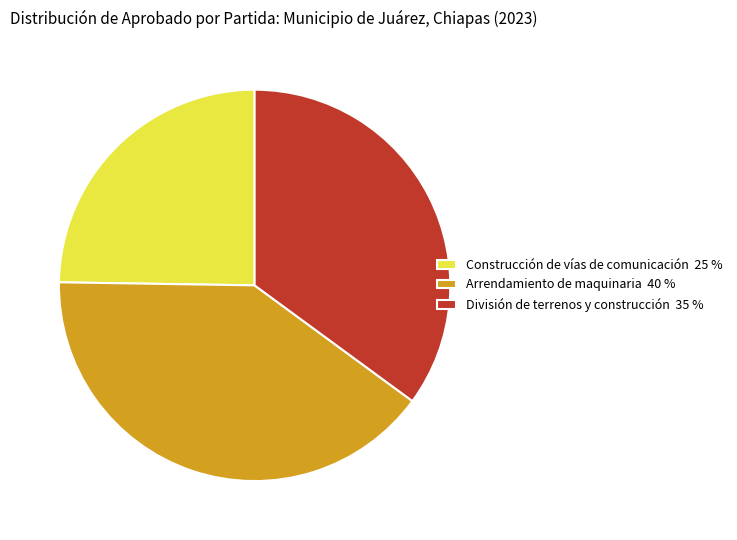

Is the sum of Arrendamiento de maquinaria 40 % and Construcción de vías de comunicación 25 % greater than half?

Yes